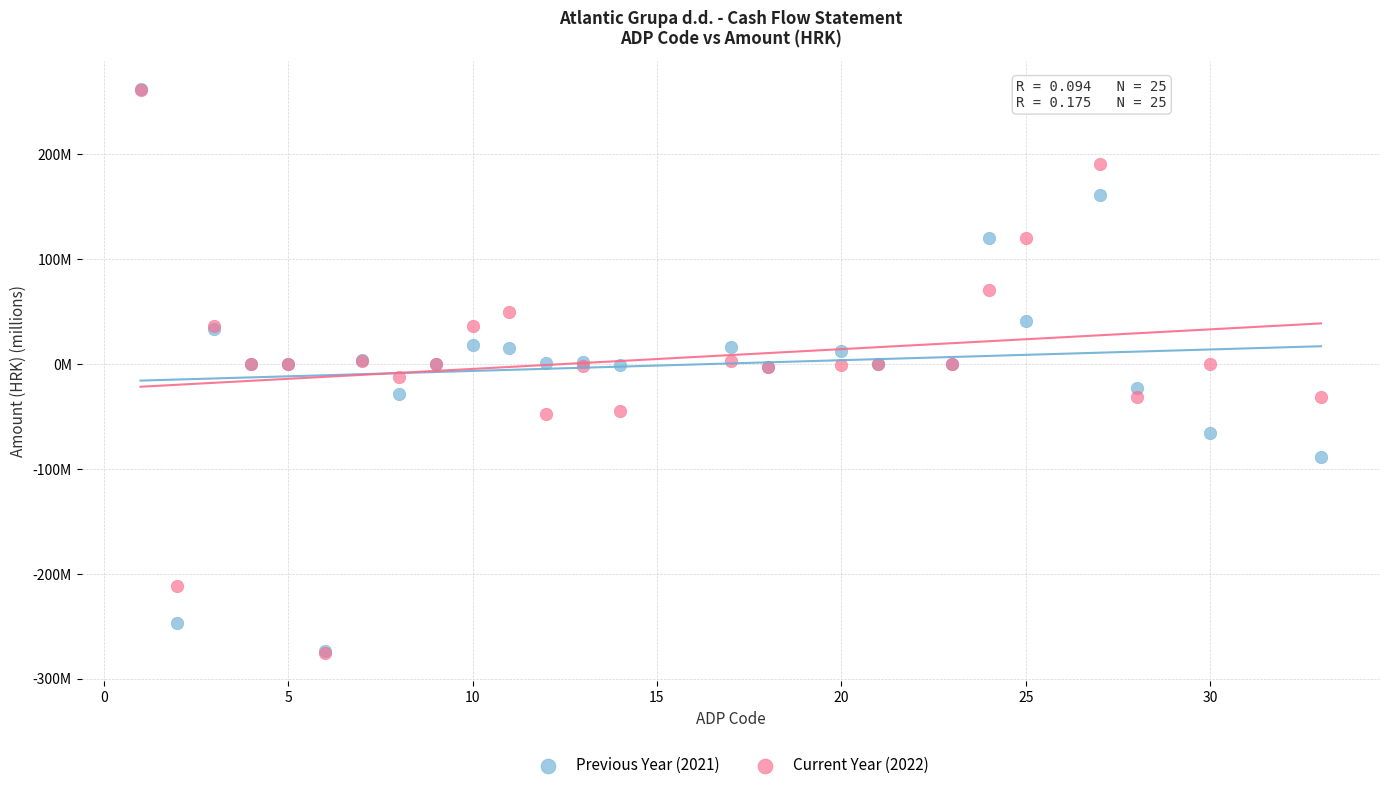

What are all the series names shown in the legend?

Previous Year (2021), Current Year (2022)